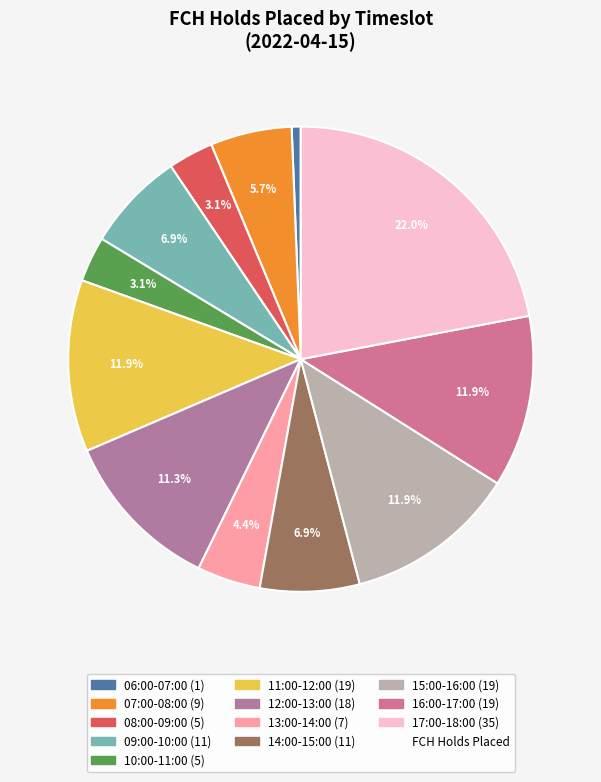

How many segments does this pie chart have?

12